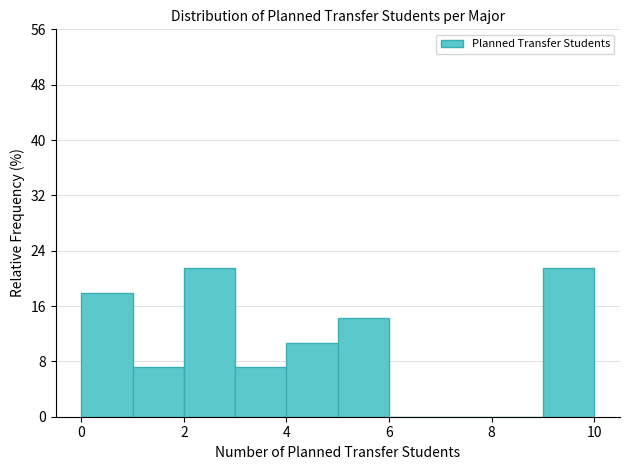

Reading left to right, transcribe this chart: for each bar, give the range it covers on the x-axis and its height. The values are not printed on the chart, so give them approximately, as read against the axis.

0 to 1: 18
1 to 2: 7
2 to 3: 21
3 to 4: 7
4 to 5: 11
5 to 6: 14
6 to 7: 0
7 to 8: 0
8 to 9: 0
9 to 10: 21